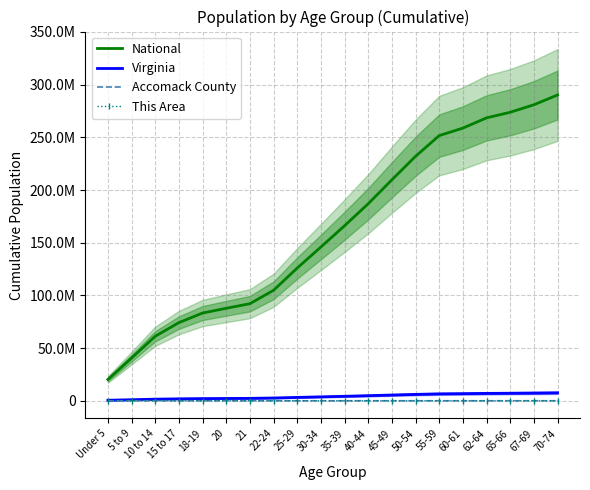

Reading left to right, list all the values displayed in this chart.

National: Under 5=20201362	5 to 9=40550019	10 to 14=61227213	15 to 17=74181467	18-19=83267556	20=87786685	21=92140979	22-24=104853555	25-29=125955404	30-34=145917503	35-39=166097145	40-44=186988109	45-49=209696700	50-54=231994825	55-59=251659630	60-61=258773357	62-64=268477554	65-66=273797456	67-69=280912817	70-74=290190983
Virginia: Under 5=509625	5 to 9=1021474	10 to 14=1532720	15 to 17=1853677	18-19=2083685	20=2201130	21=2316048	22-24=2655776	25-29=3220118	30-34=3746195	35-39=4286258	40-44=4855123	45-49=5476278	50-54=6069123	55-59=6581718	60-61=6768347	62-64=7024087	65-66=7162241	67-69=7344389	70-74=7573891
Accomack County: Under 5=1942	5 to 9=3919	10 to 14=5752	15 to 17=6925	18-19=7708	20=8063	21=8412	22-24=9421	25-29=11245	30-34=12958	35-39=14724	40-44=16723	45-49=19104	50-54=21788	55-59=24430	60-61=25356	62-64=26828	65-66=27684	67-69=28813	70-74=30333
This Area: Under 5=218	5 to 9=533	10 to 14=840	15 to 17=1036	18-19=1171	20=1238	21=1279	22-24=1390	25-29=1601	30-34=1815	35-39=2085	40-44=2367	45-49=2755	50-54=3162	55-59=3589	60-61=3730	62-64=3937	65-66=4066	67-69=4241	70-74=4498